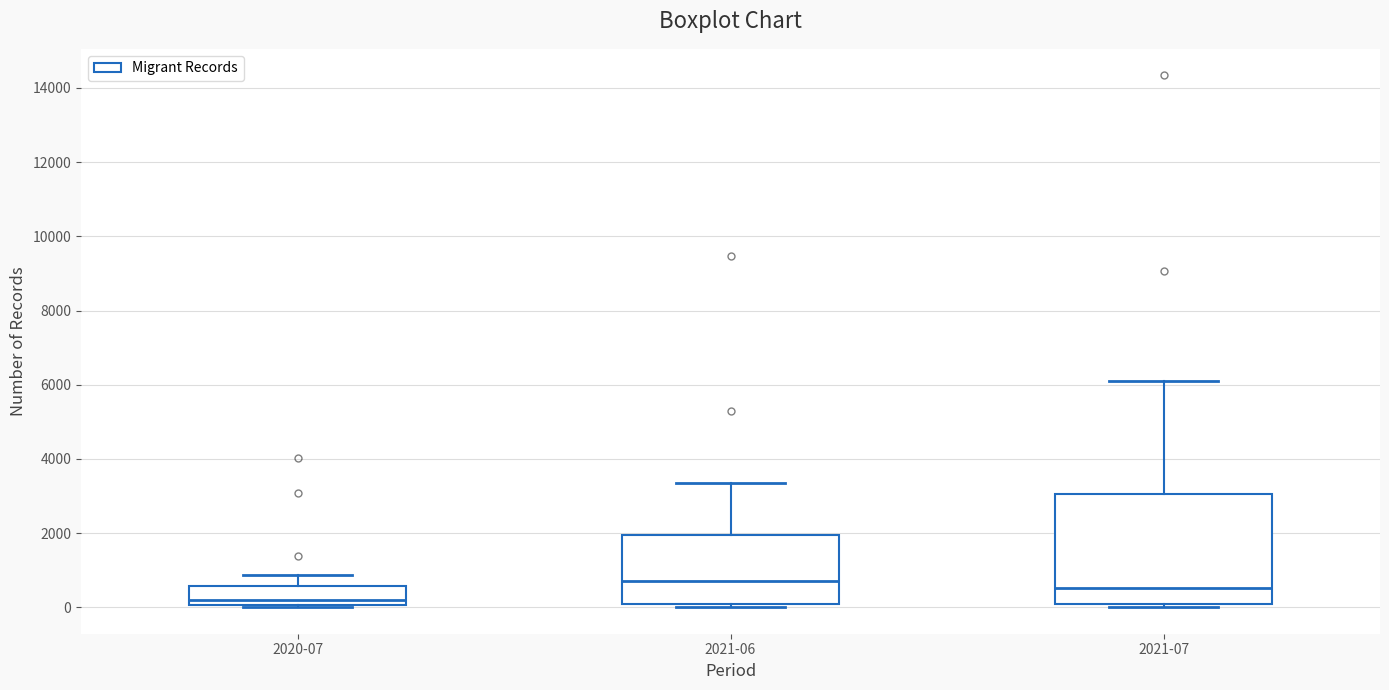

Comparing the boxes themselves (not the whiskers), which one is the tallest?

2021-07